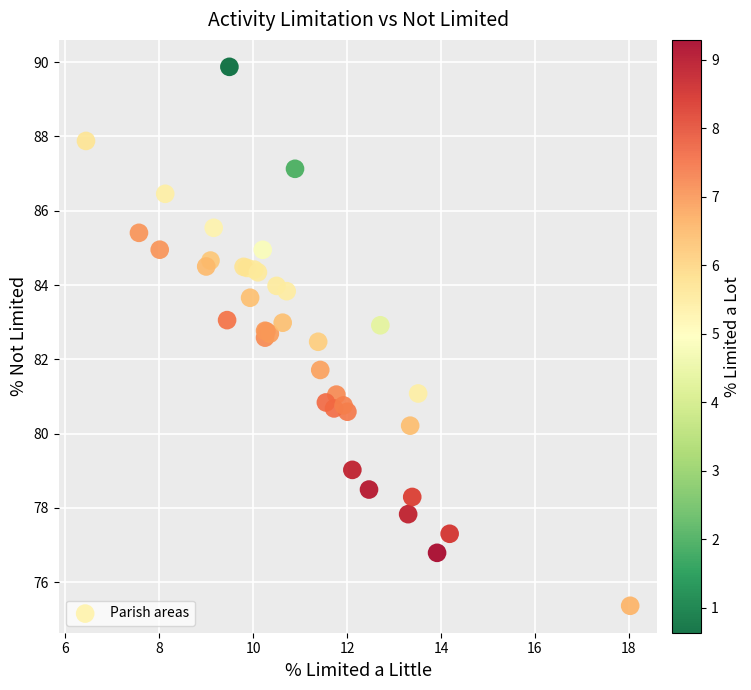

What Y value in the scatter plot is closest to 82?

81.7